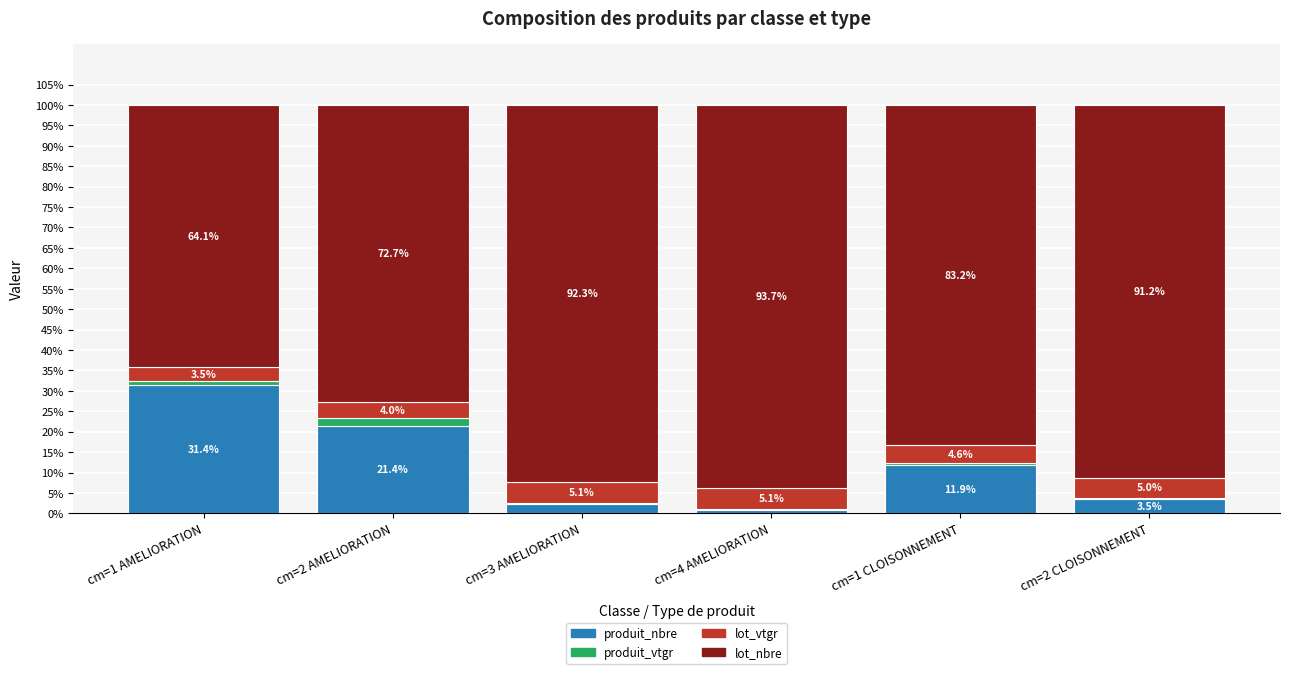

How many series are shown in this chart?

4